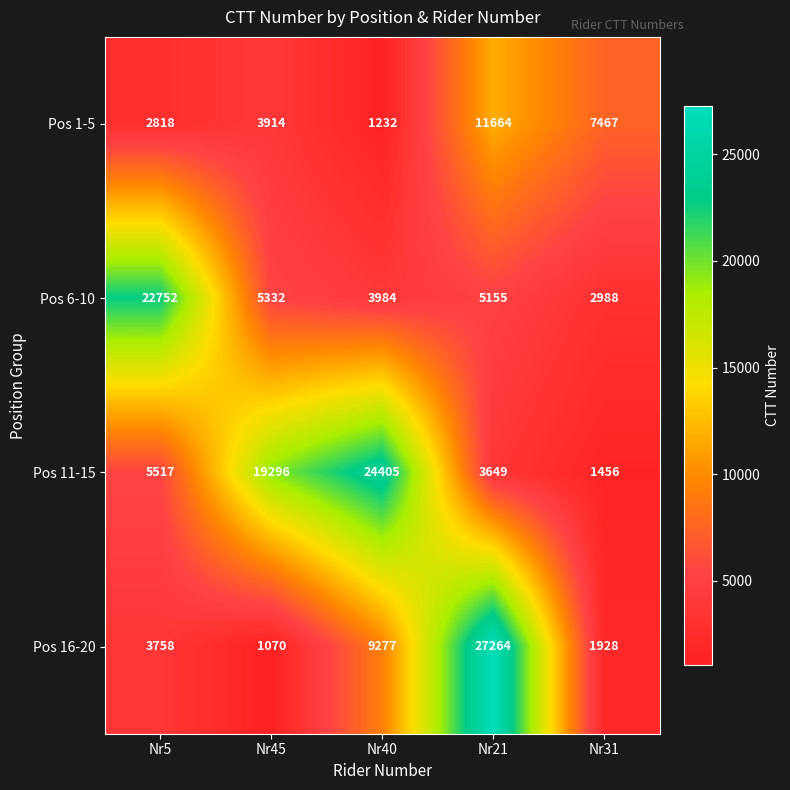

The value of Pos 6-10 at Nr21 is 1305. True or false?

False